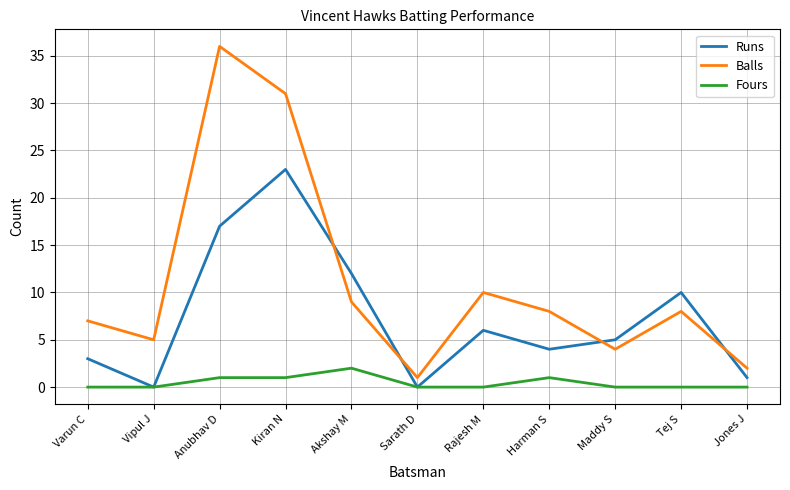

True or false: Balls and Fours cross at least once.

False